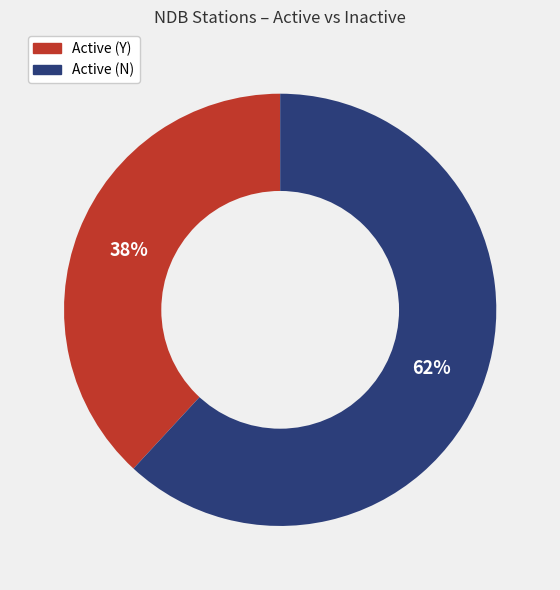

To the nearest percent, what is the difference between the largest and smallest slice percentages?

24%